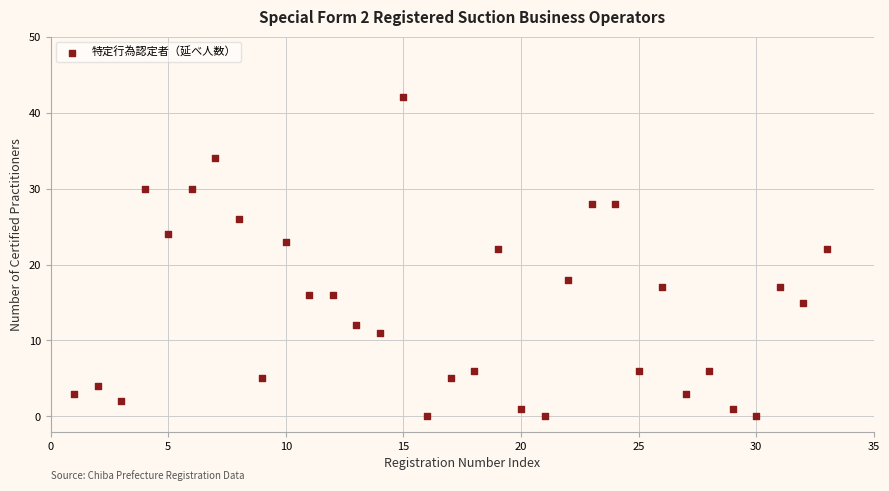

What is the range of X values (max minus min)?

32